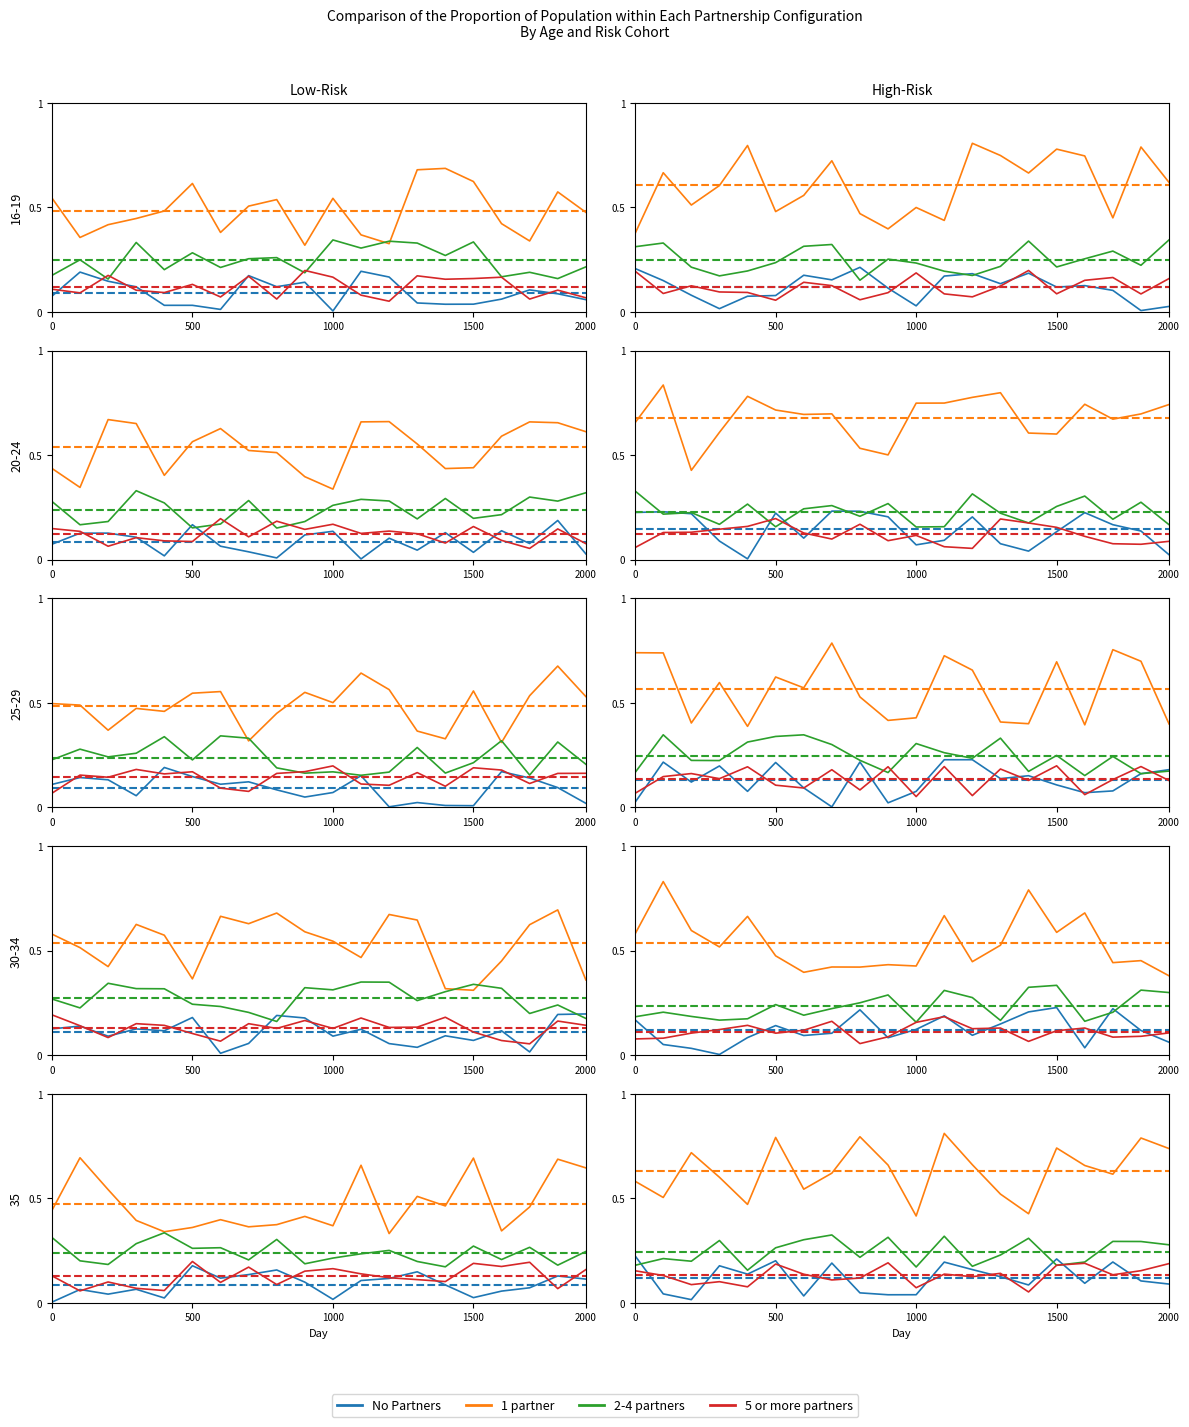

What is the sum of the 5 or more partners values at 2000 and 9?

0.3